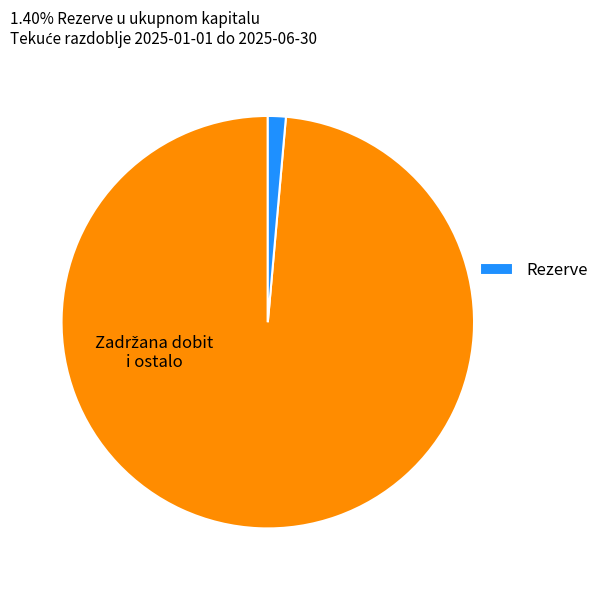

Is there any slice that represents more than half of the pie?

Yes